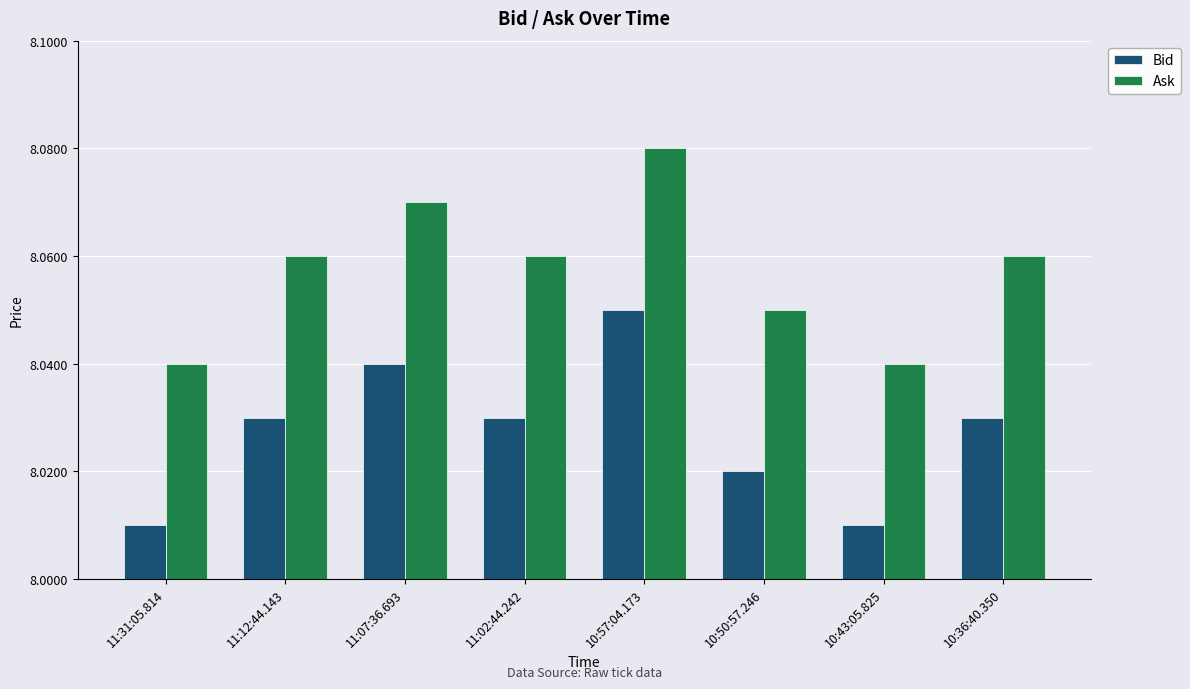

How many groups of bars are there?

8